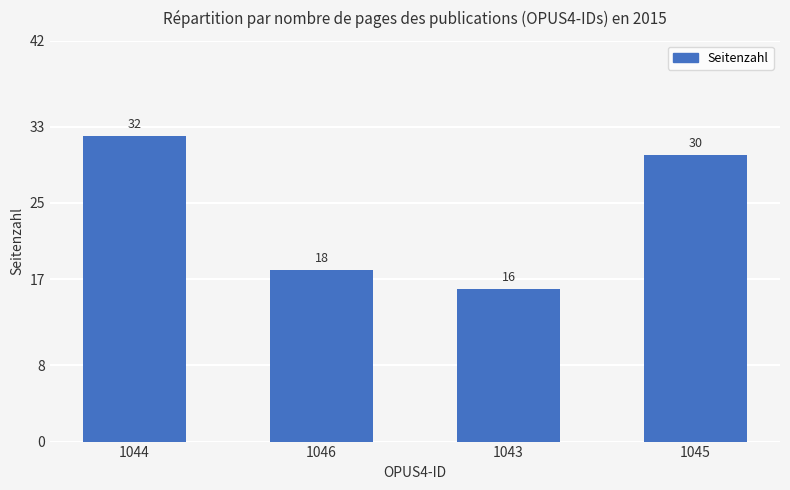

How many values are below 30?

2